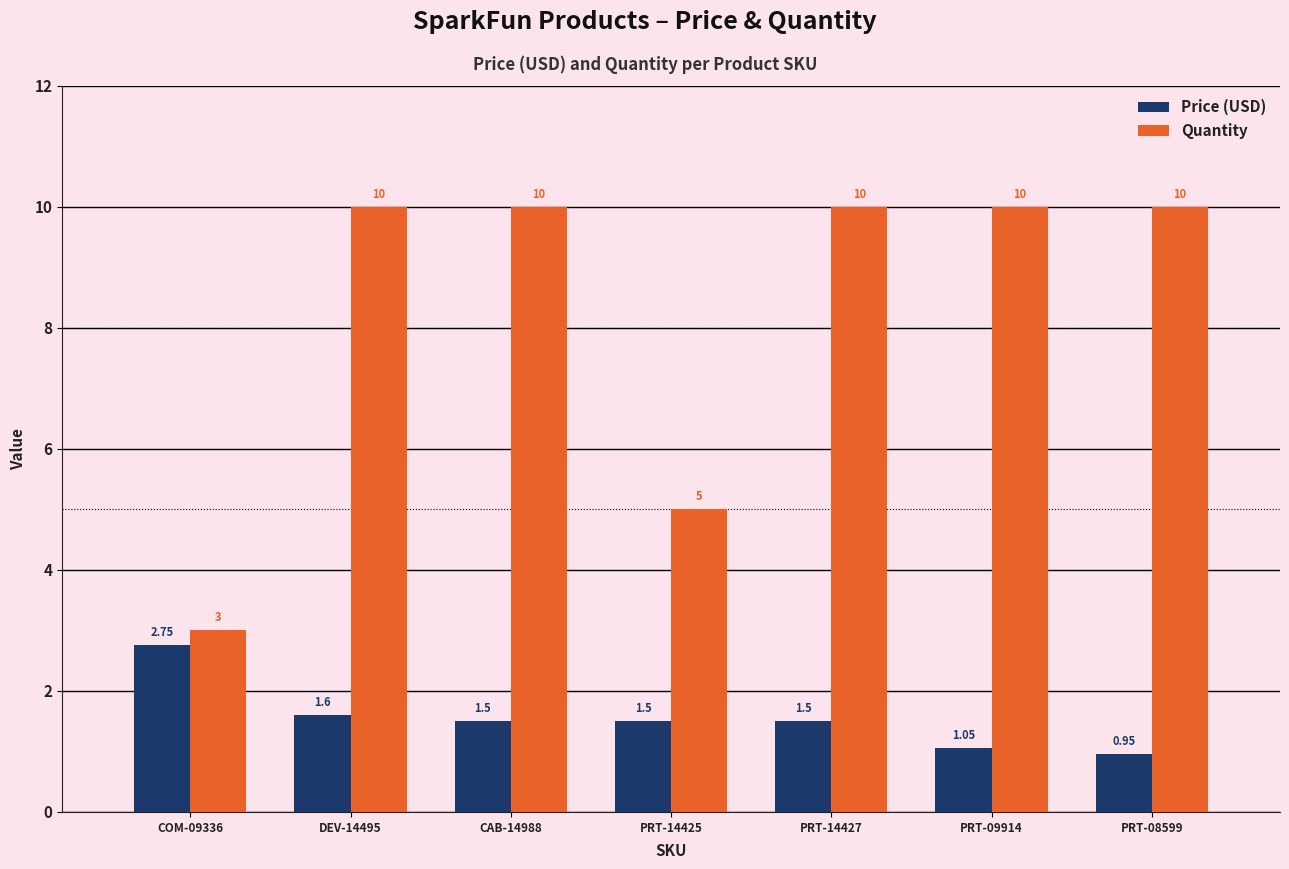

Which series changed the most between COM-09336 and PRT-14427?

Quantity